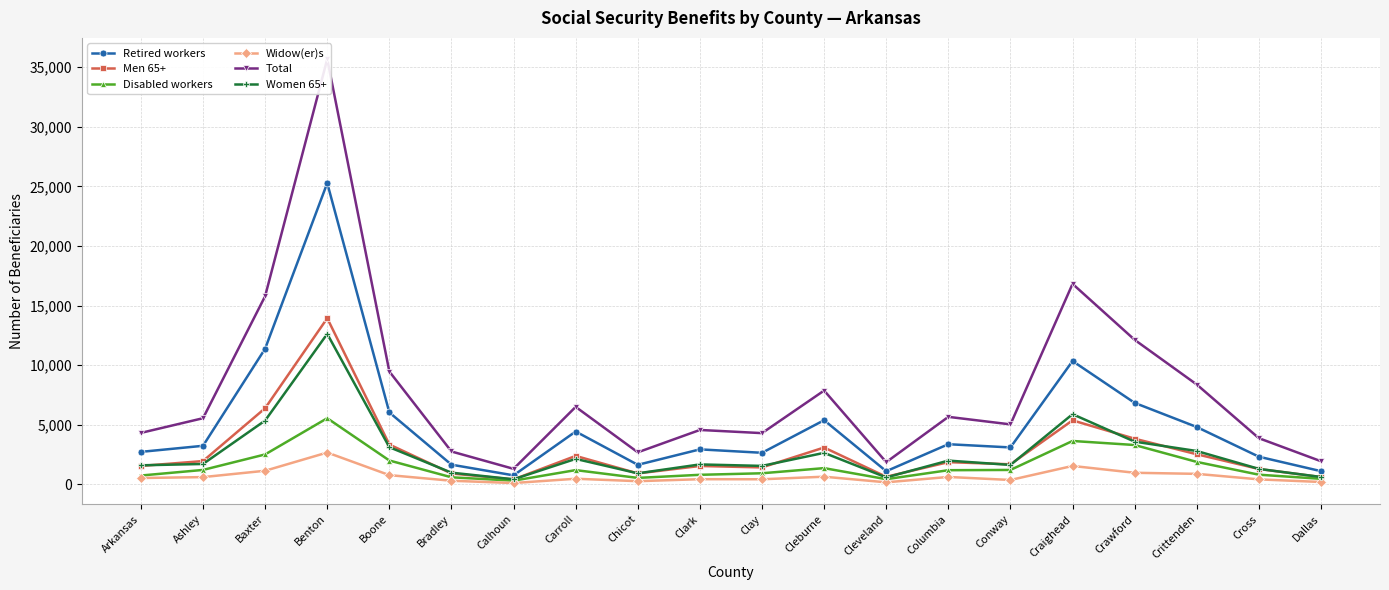

How many lines are shown in the chart?

6